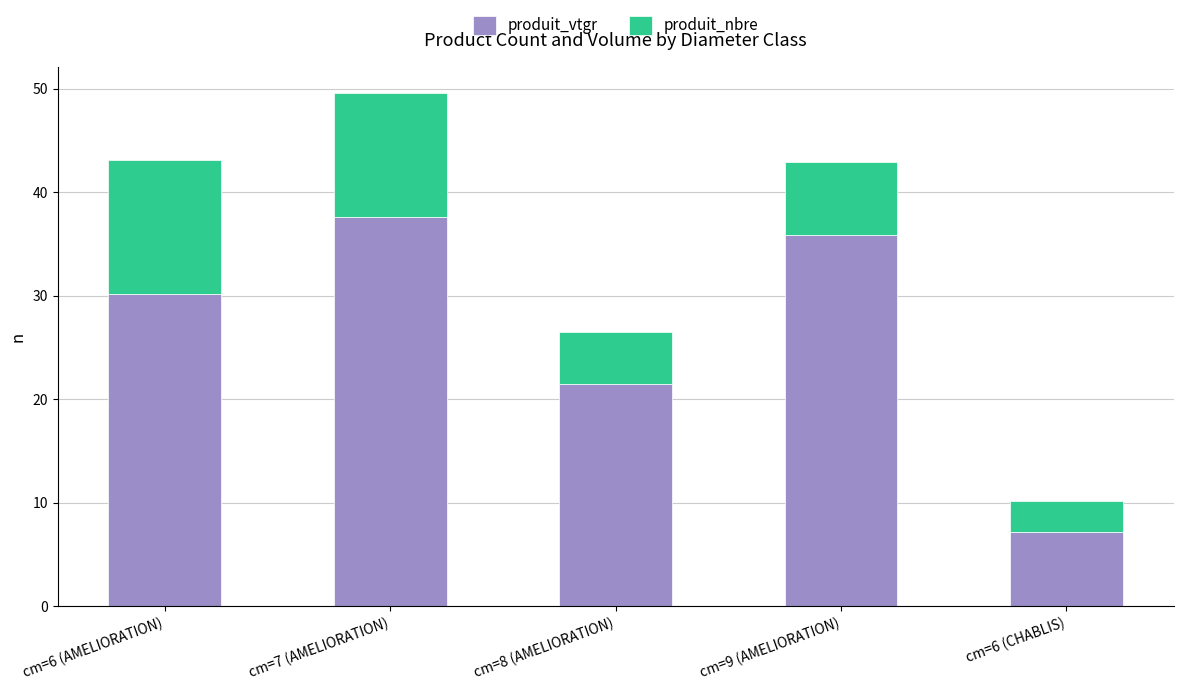

Is it true that produit_vtgr equals 35.9 at cm=9 (AMELIORATION)?

True